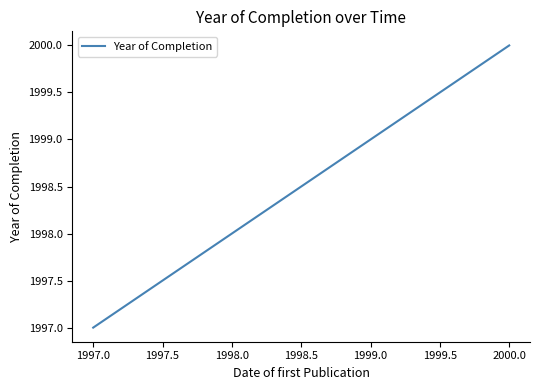

Approximately how many times larger is the value at 2000.0 compared to 1998.0?

1.0